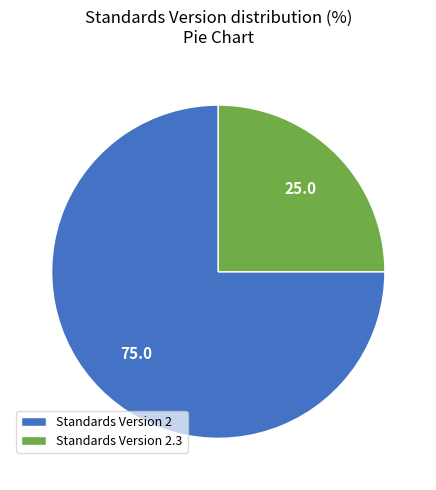

Is there a majority slice in this chart?

Yes